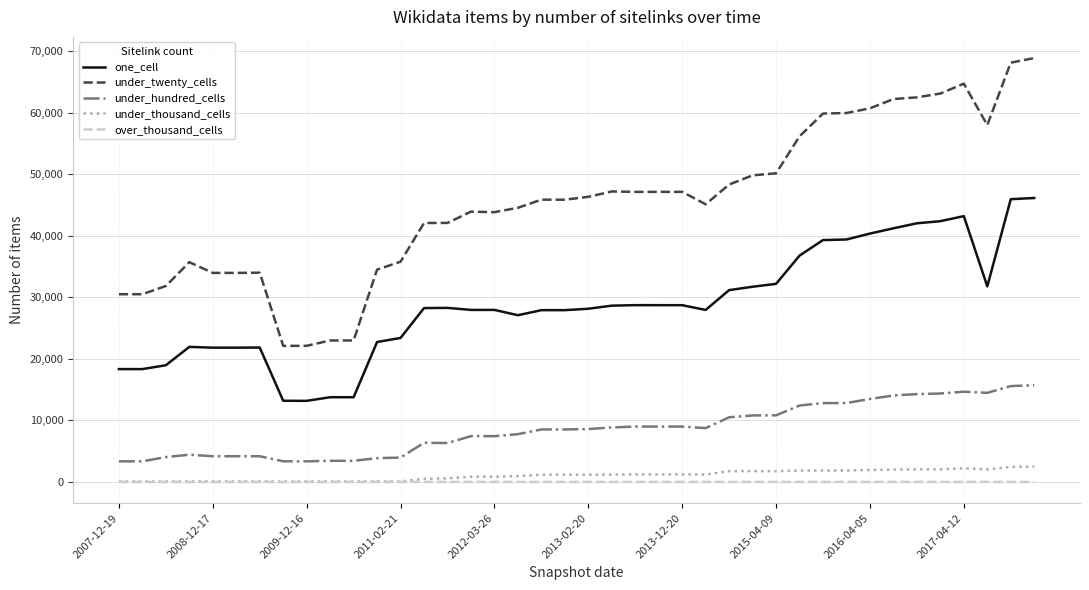

True or false: over_thousand_cells and under_hundred_cells intersect in this chart.

False